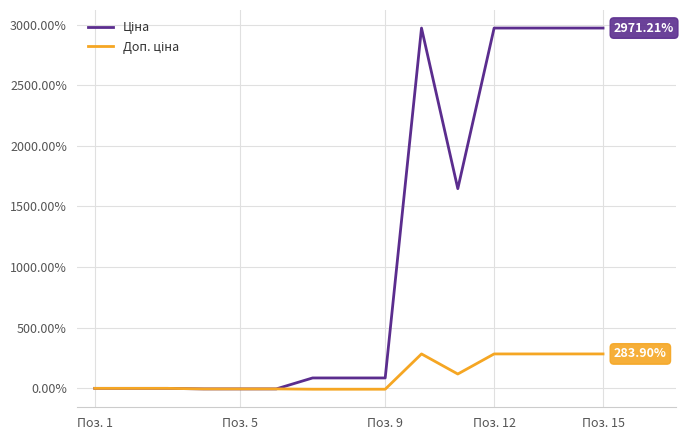

What is the difference between the highest and lowest values at Поз. 15?

2687.3